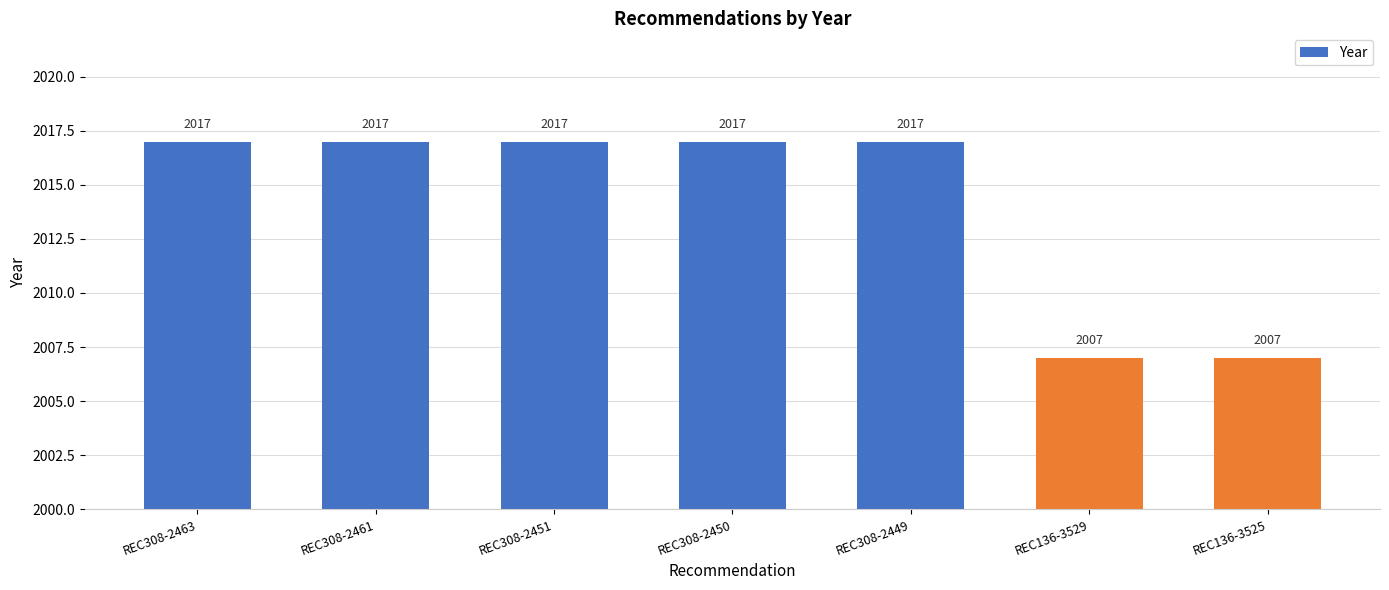

Approximately how many times larger is the value at REC308-2463 compared to REC308-2451?

1.0